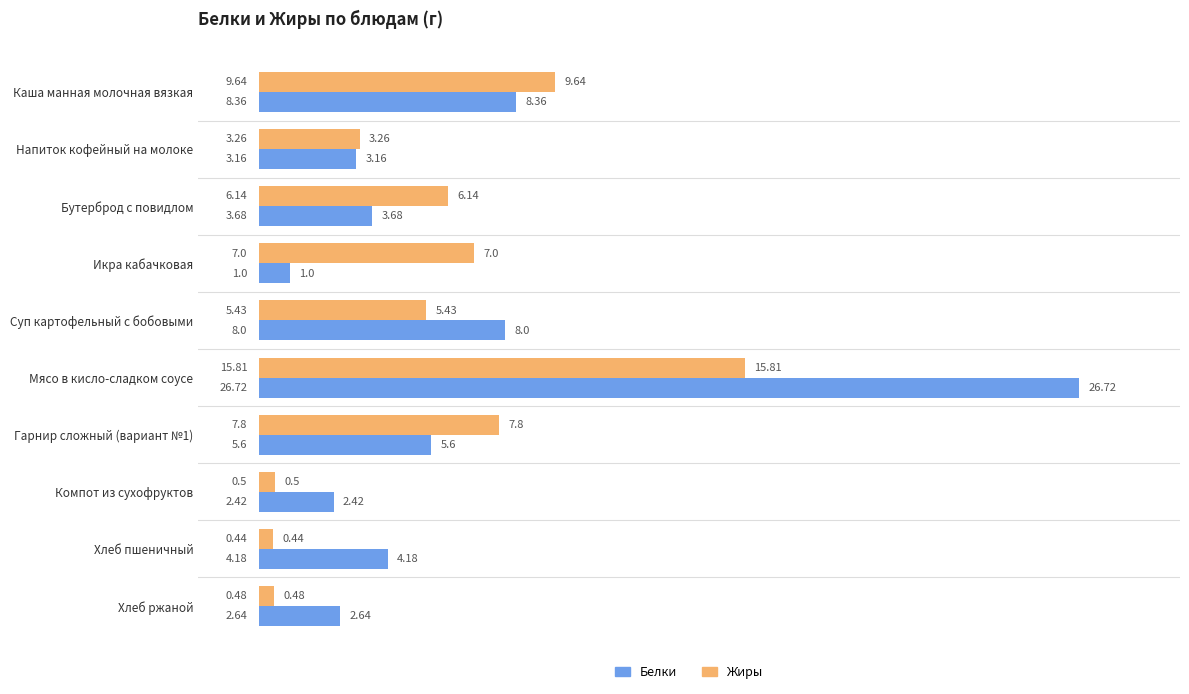

Rank the series by their average value, from lowest to highest.

Жиры, Белки